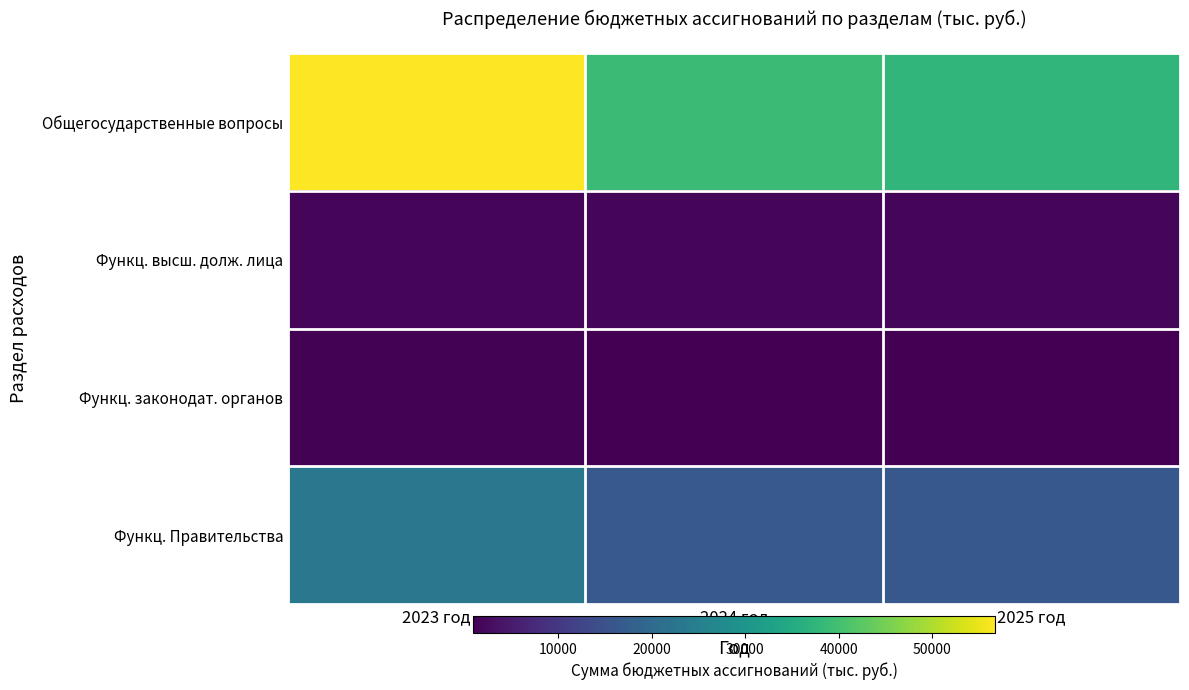

At which category does the chart reach its peak across all series?

2023 год